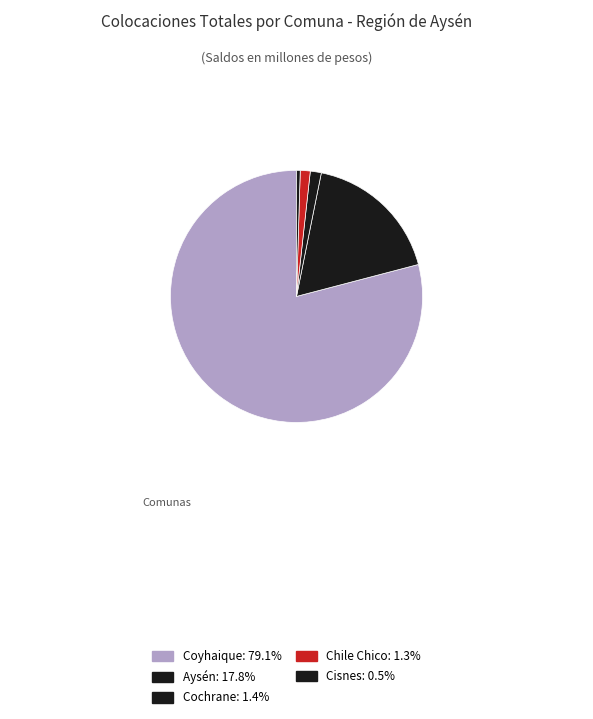

What is the smallest slice in the pie chart?

Cisnes